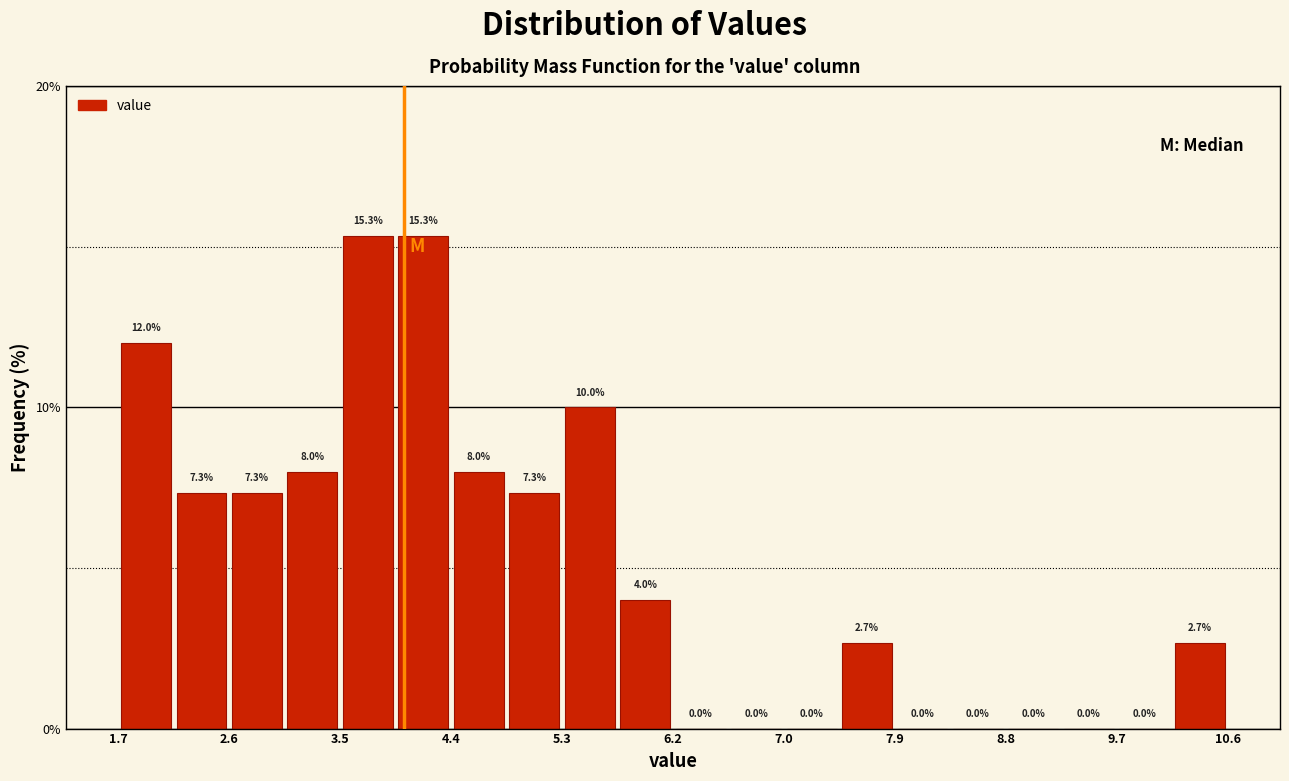

What is the height of the bar covering 4.8 to 5.3 on the x-axis? The bar edges are not printed on the chart, so give them approximately, as read against the axis.

7.3